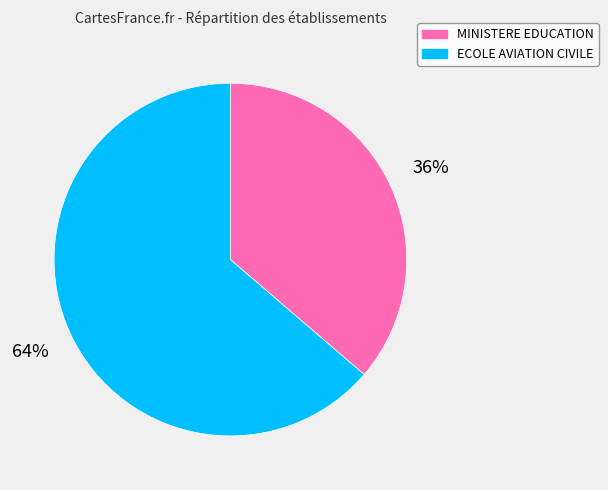

The ECOLE AVIATION CIVILE slice represents 77% of the pie. True or false?

False